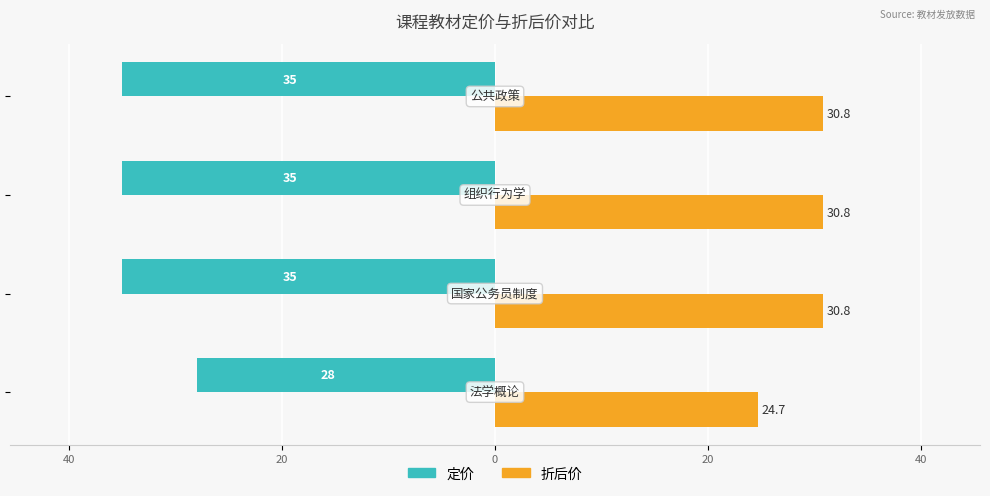

What are all the series names shown in the legend?

定价, 折后价